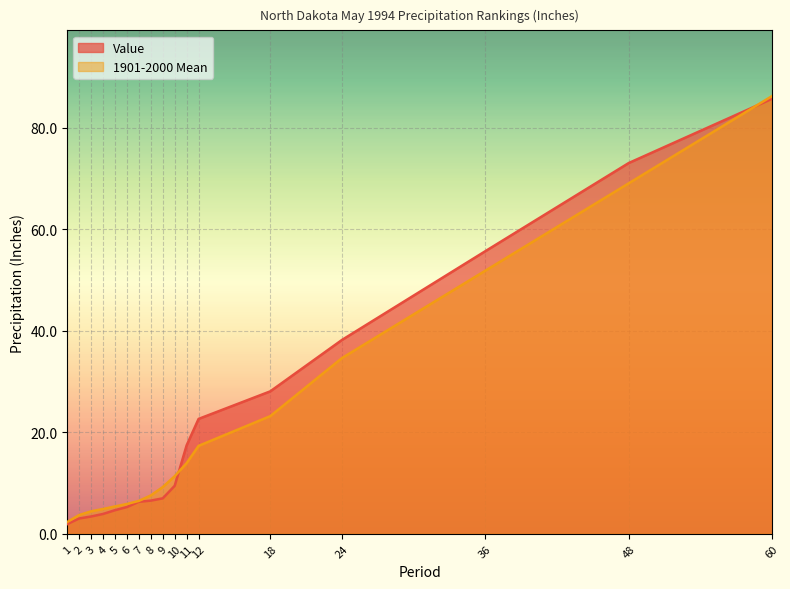

Rank the series by their maximum value, from highest to lowest.

1901-2000 Mean, Value